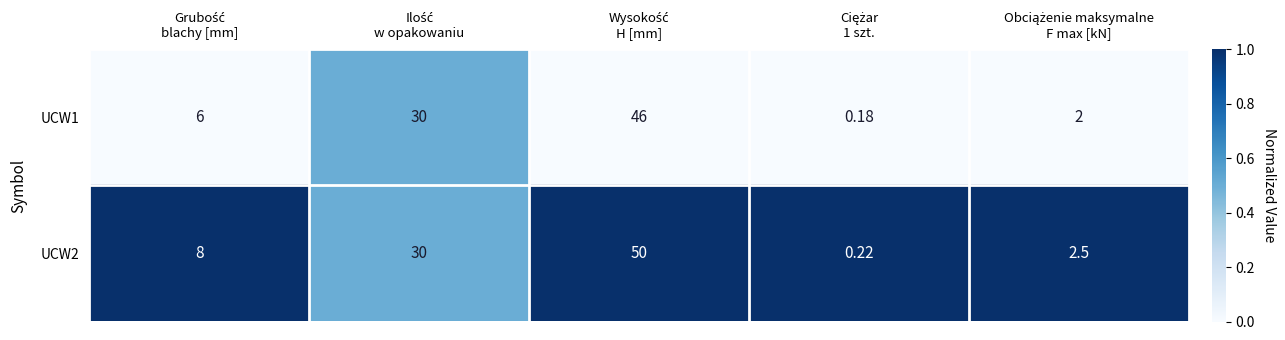

How many series are shown in this chart?

2